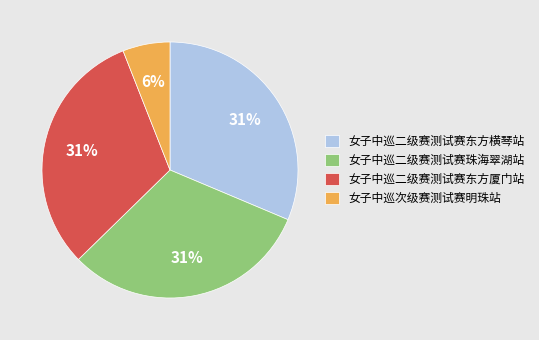

To the nearest percent, what is the combined percentage of 女子中巡二级赛测试赛东方厦门站 and 女子中巡二级赛测试赛东方横琴站?

63%